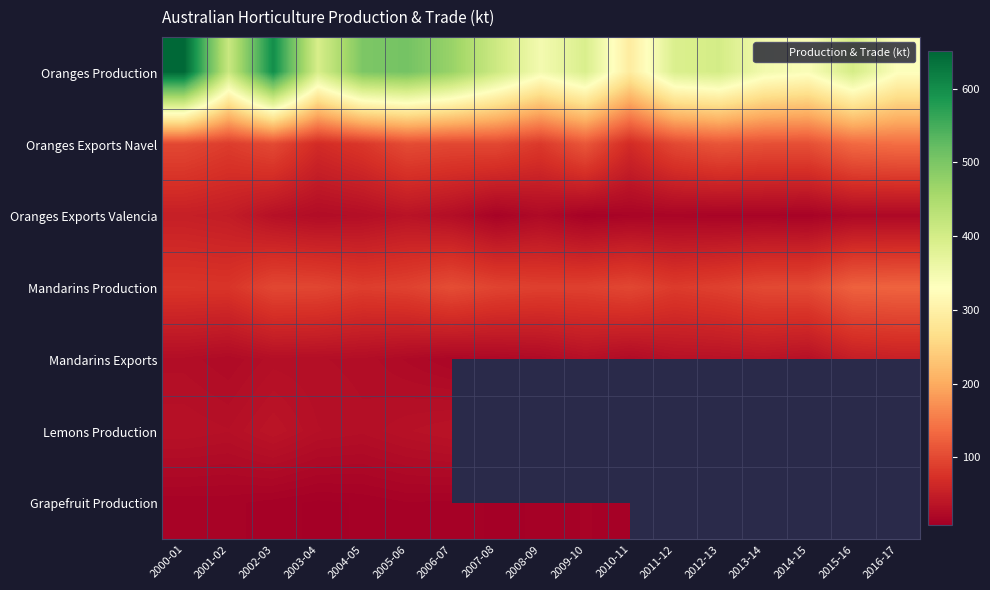

What is the difference between the second highest and minimum values in the Mandarins Production series?

47.2